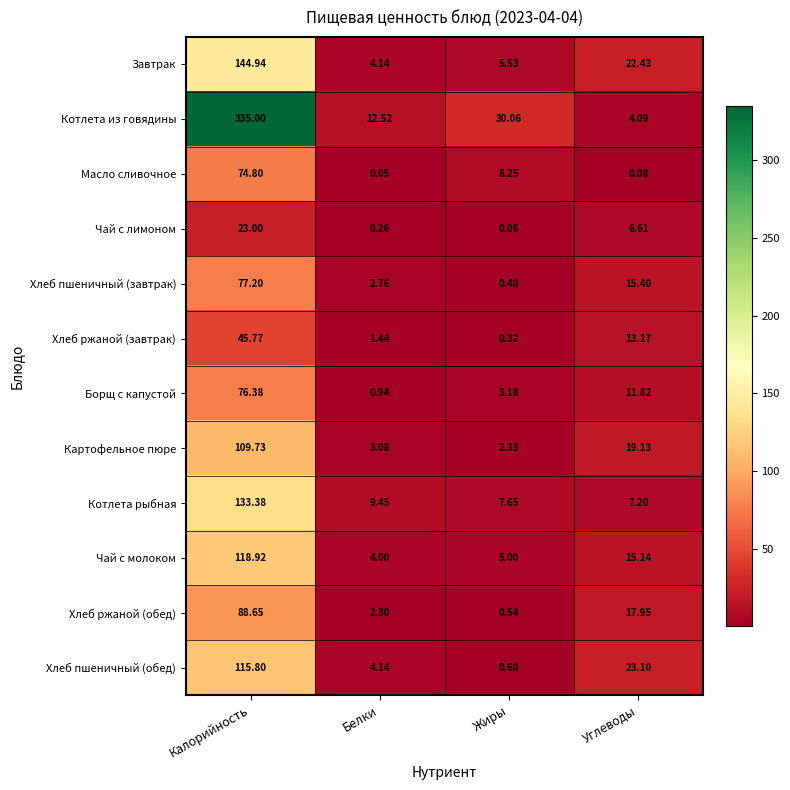

Which series has the widest spread of values?

Котлета из говядины